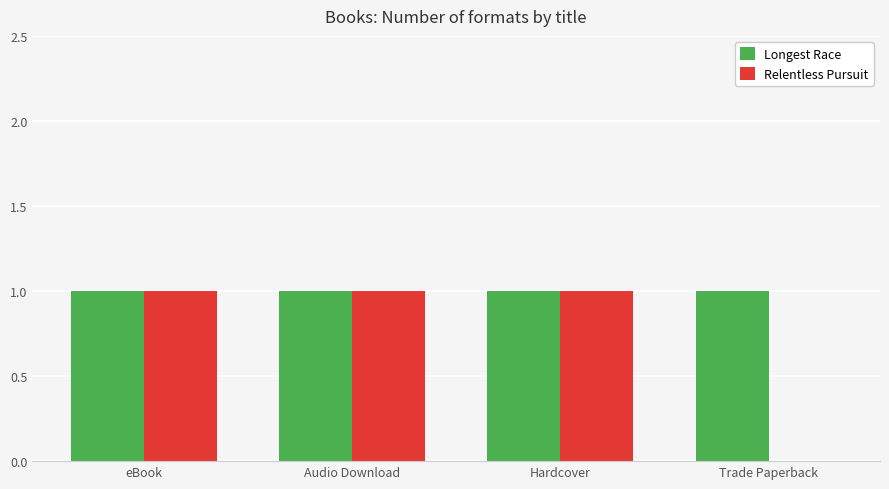

Between Hardcover and Trade Paperback, which series saw the biggest shift?

Relentless Pursuit